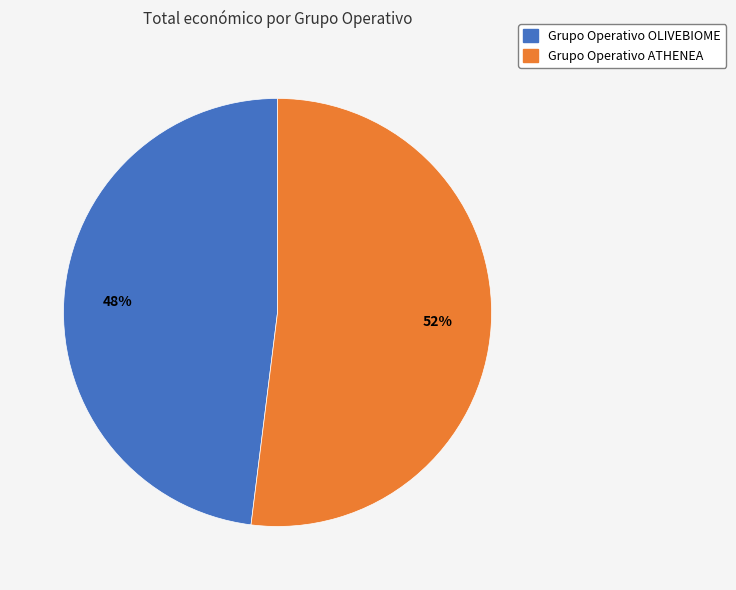

To the nearest percent, what is the difference between the largest and smallest slice percentages?

4%